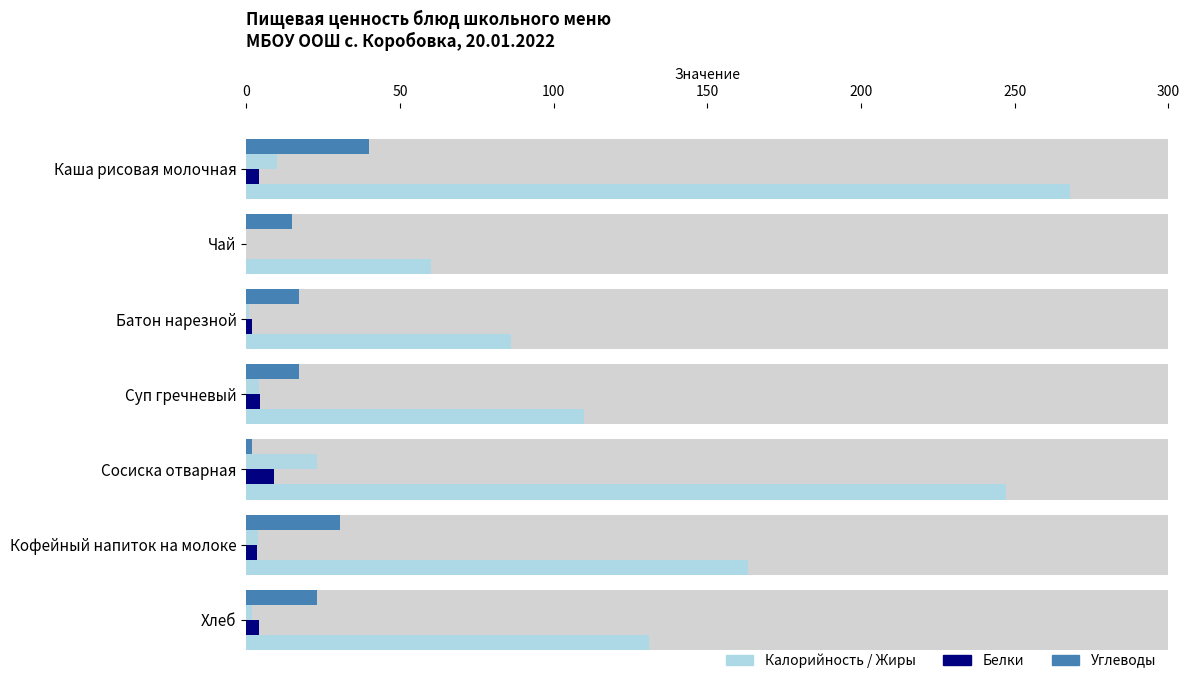

Reading left to right, extract all data points from this chart.

Калорийность: 268.0	60.0	86.0	110.0	247.0	163.3	131.0
Белки: 4.0	0.0	2.0	4.3	9.0	3.4	4.0
Жиры: 10.0	0.0	1.0	4.2	23.0	3.8	2.0
Углеводы: 40.0	15.0	17.0	17.1	2.0	30.6	23.0